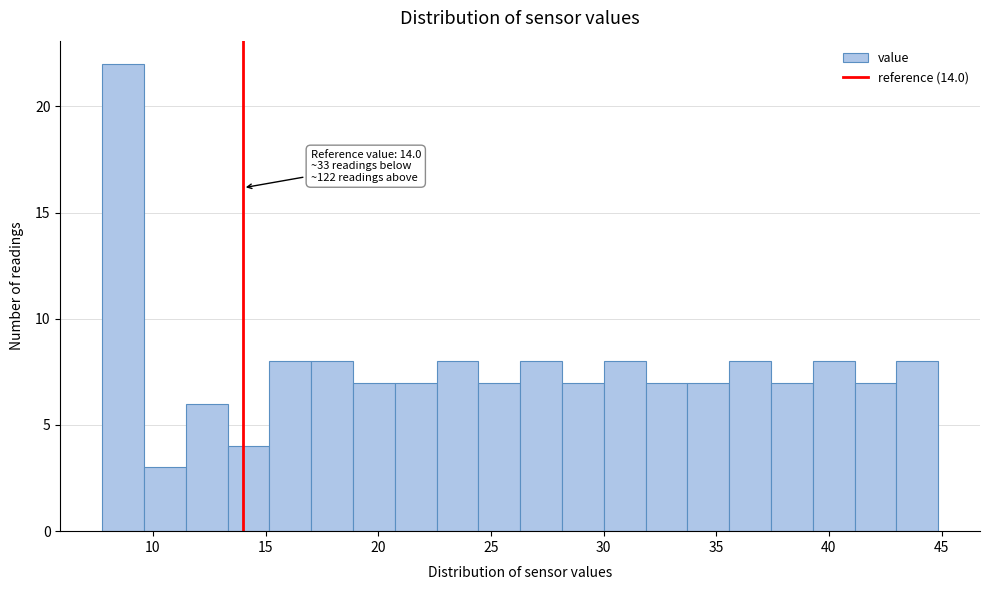

Read against the x-axis, roughly where is the centre of the tallest bar?

8.5